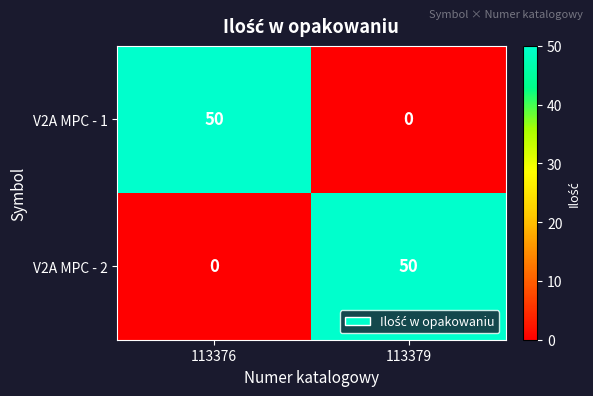

Count the number of data series in this chart.

2